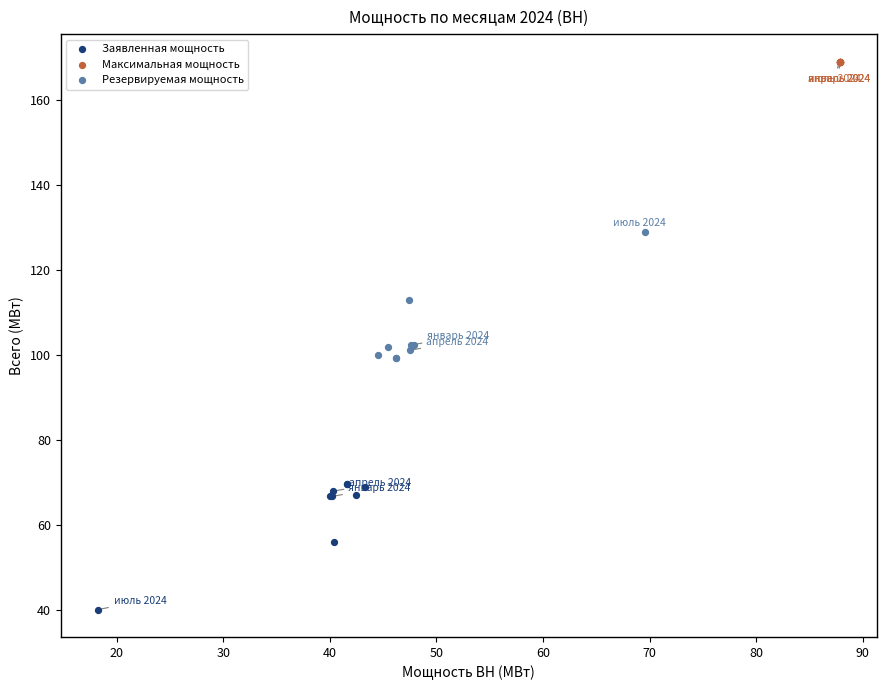

Which series contains the highest Y value?

Максимальная мощность